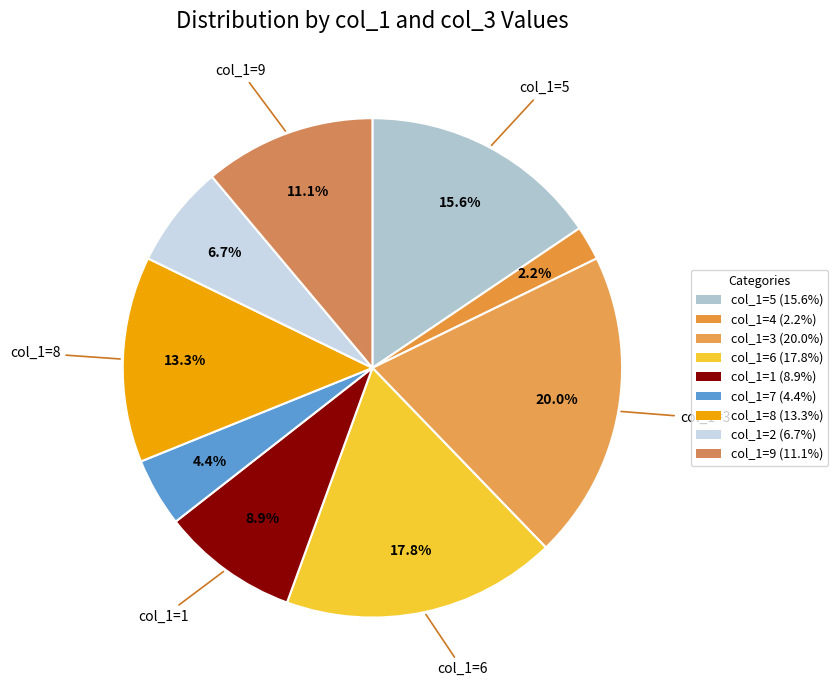

How many segments does this pie chart have?

9